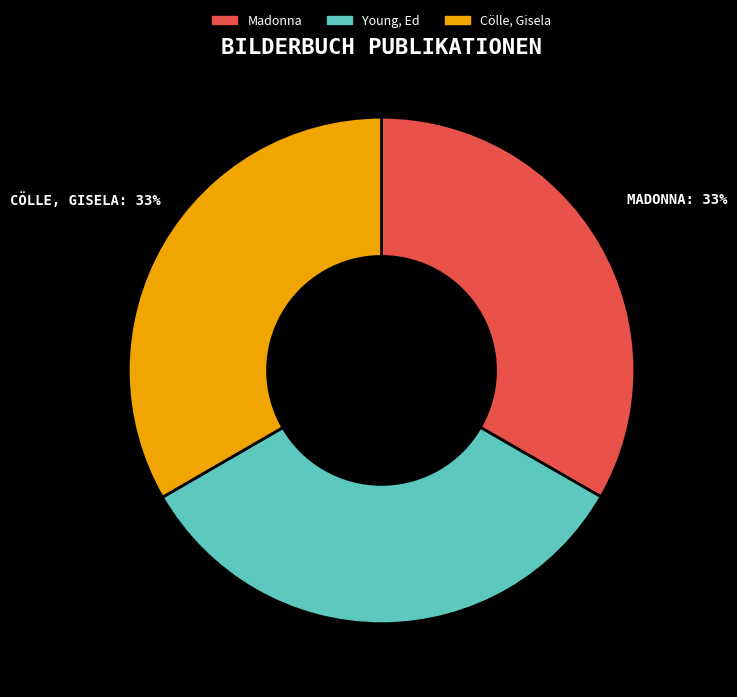

What is the ratio of the value at Cölle, Gisela to the value at Young, Ed?

1.0